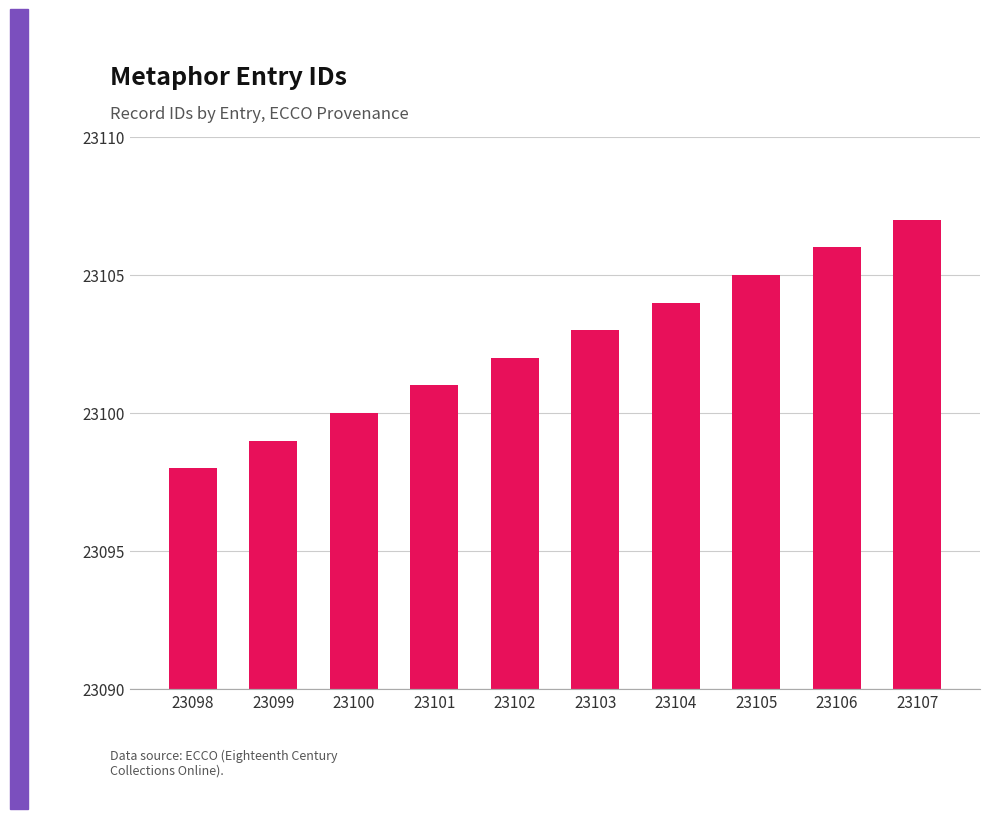

The chart shows a value of 23100 at 23100. True or false?

True